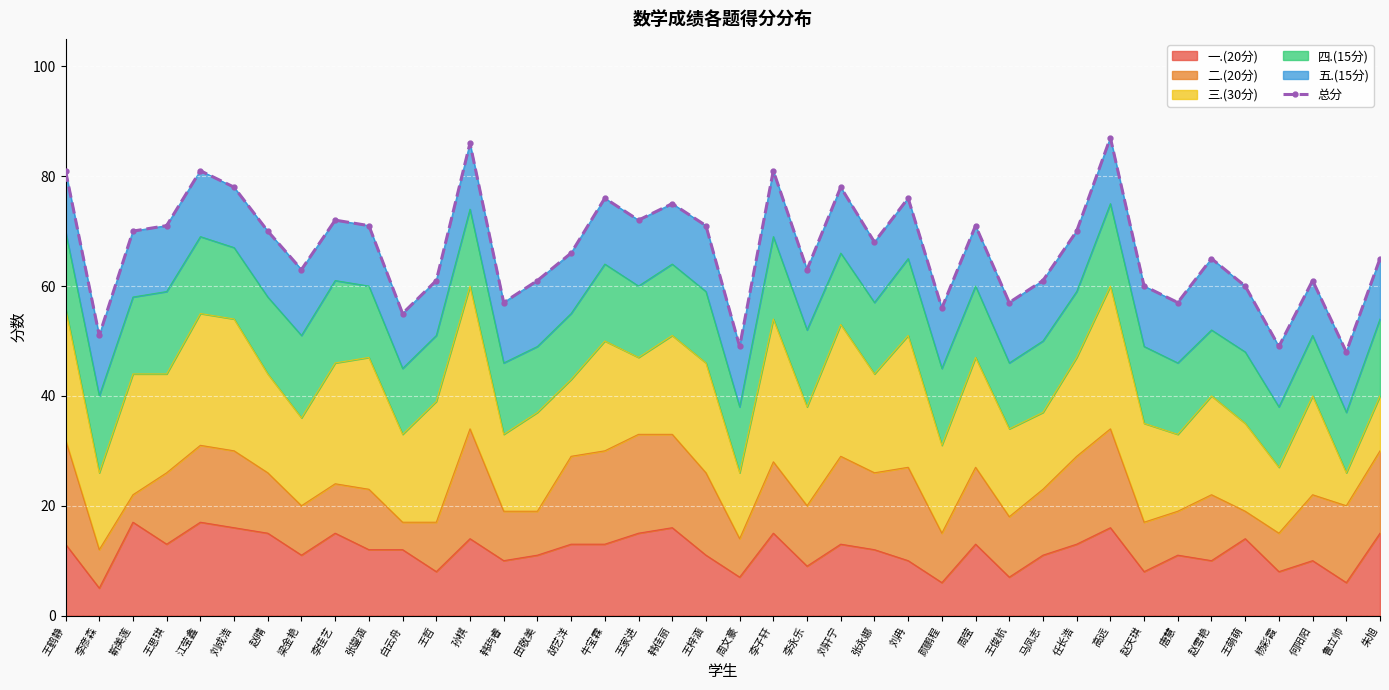

Rank the categories by value from lowest to highest.

鲁立帅, 周文豪, 杨彩霞, 李彦森, 白云舟, 颜鹏程, 韩玙睿, 王俊航, 唐慧, 赵天琪, 王萌萌, 王哲, 田敬美, 马凤志, 何阳阳, 梁金艳, 李永乐, 赵雪艳, 朱旭, 胡艺洋, 张永娜, 靳美莲, 赵晴, 任长浩, 王思琪, 张鋆涵, 王梓涵, 周莹, 李佳艺, 王家进, 韩佳丽, 牛宝霖, 刘冉, 刘成浩, 刘轩宁, 王鹤静, 江莹鑫, 李子轩, 孙棋, 高远